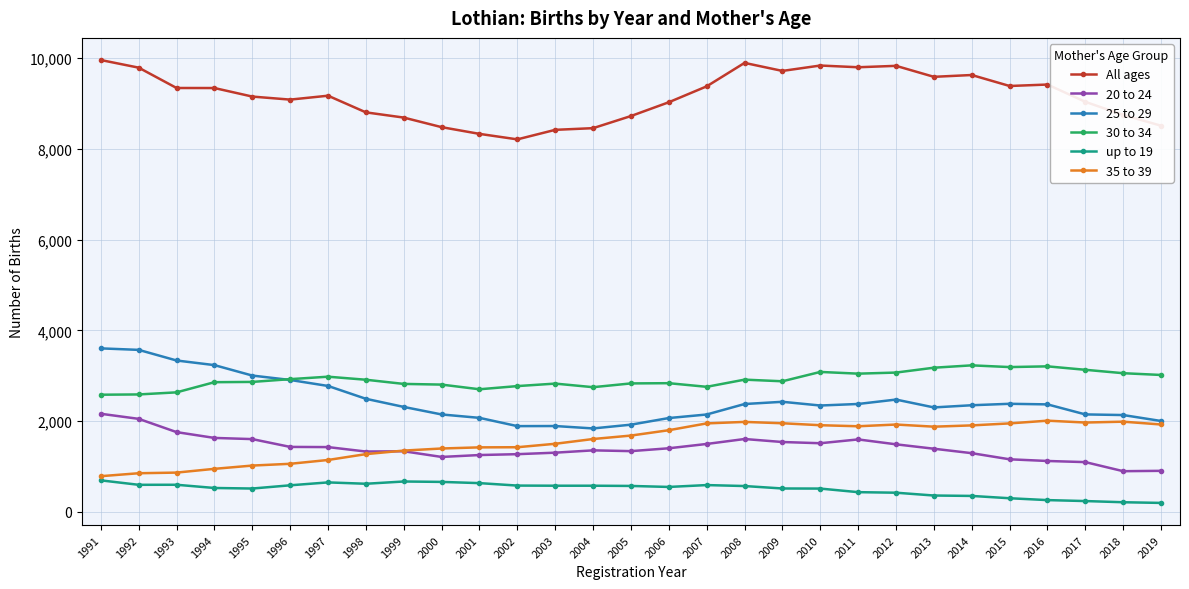

The 20 to 24 series shows 1901 at 2013. True or false?

False